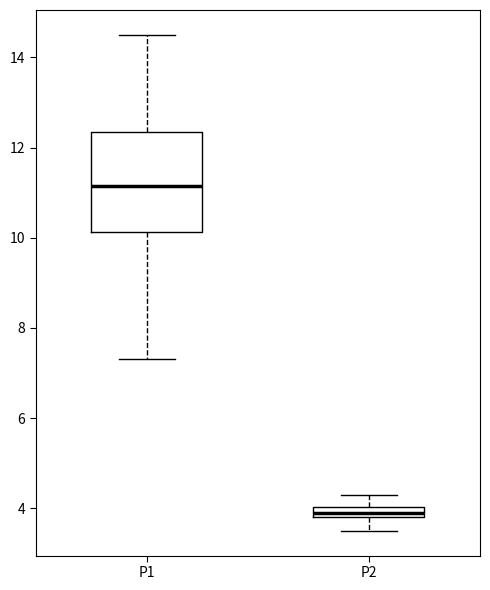

Which box's median line is the lowest?

P2